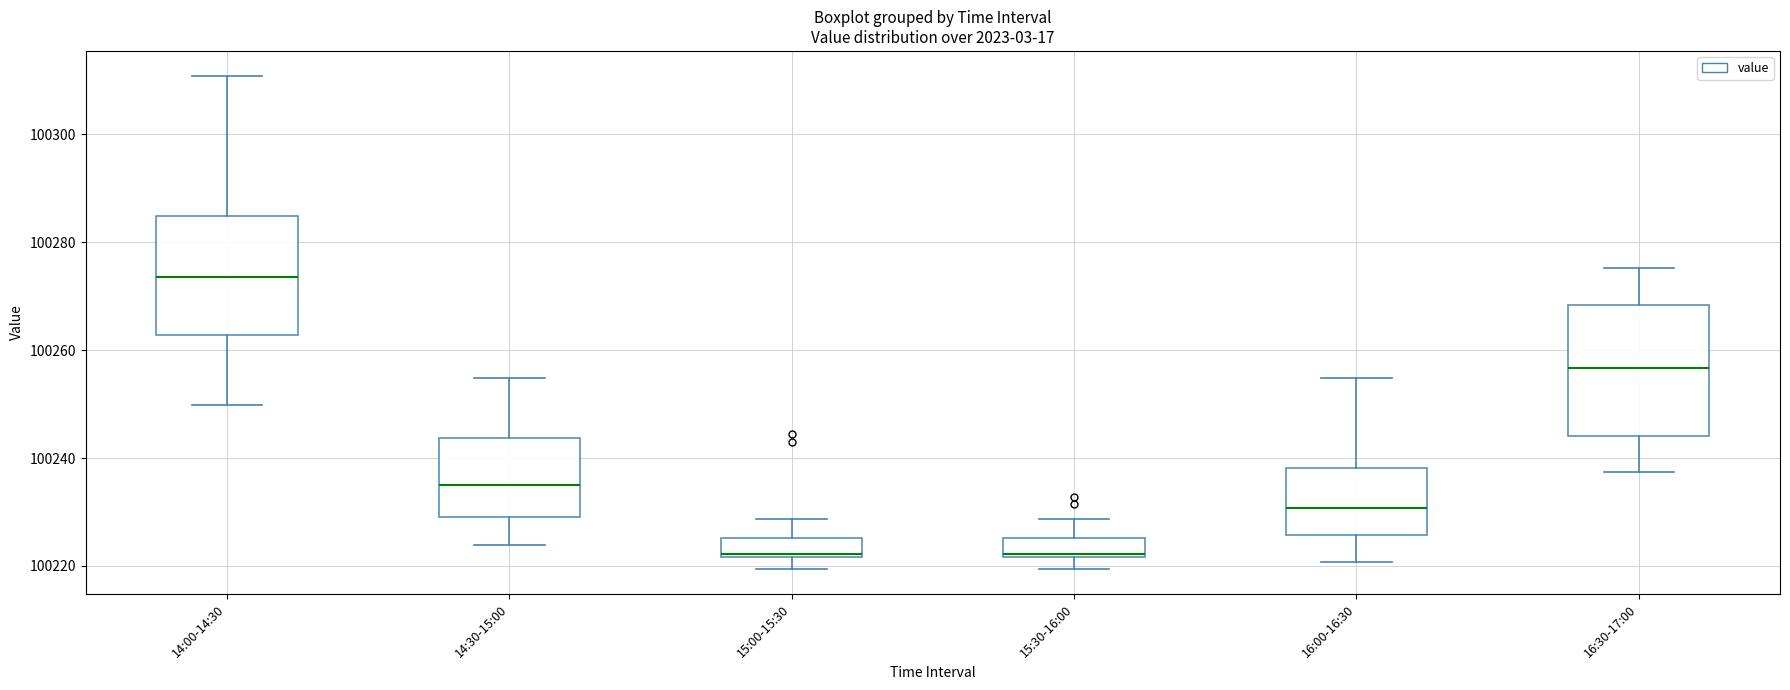

Which box has the highest median line?

14:00-14:30